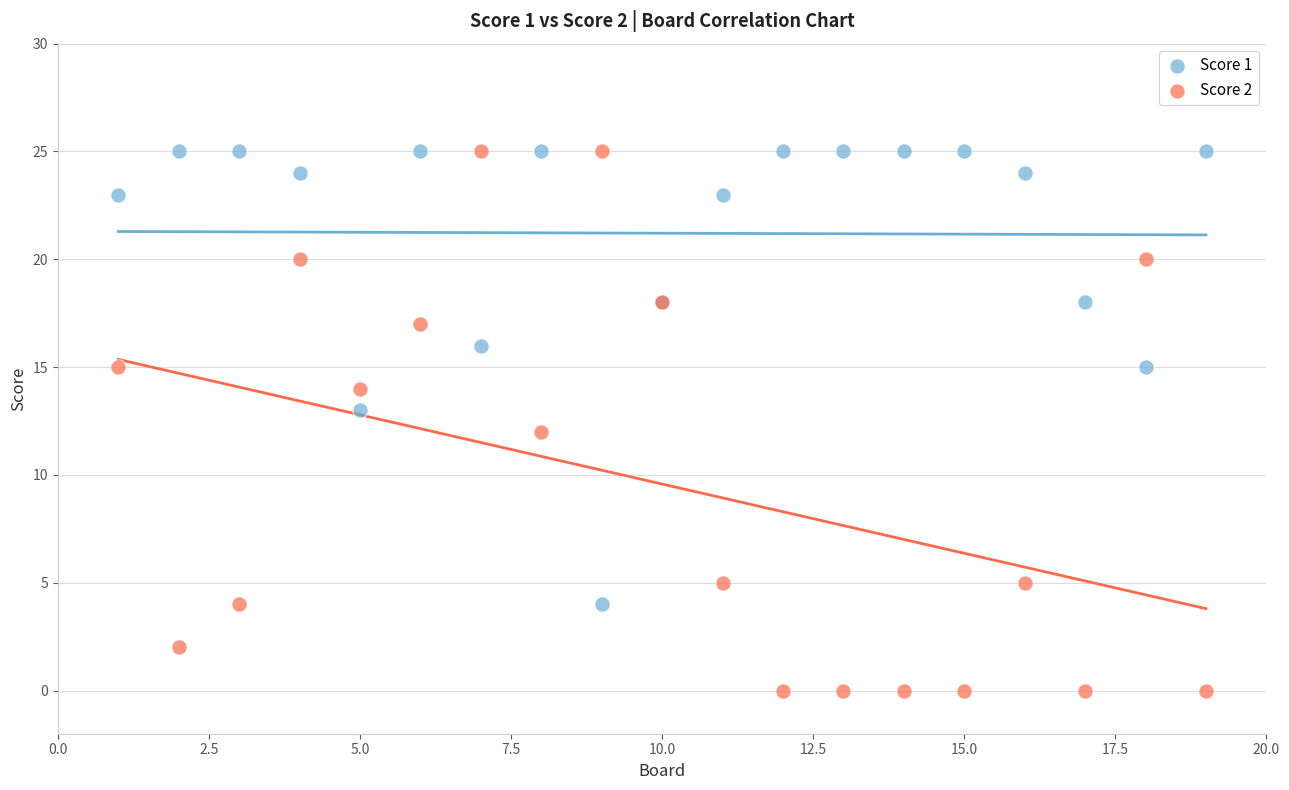

What are all the series names shown in the legend?

Score 1, Score 2